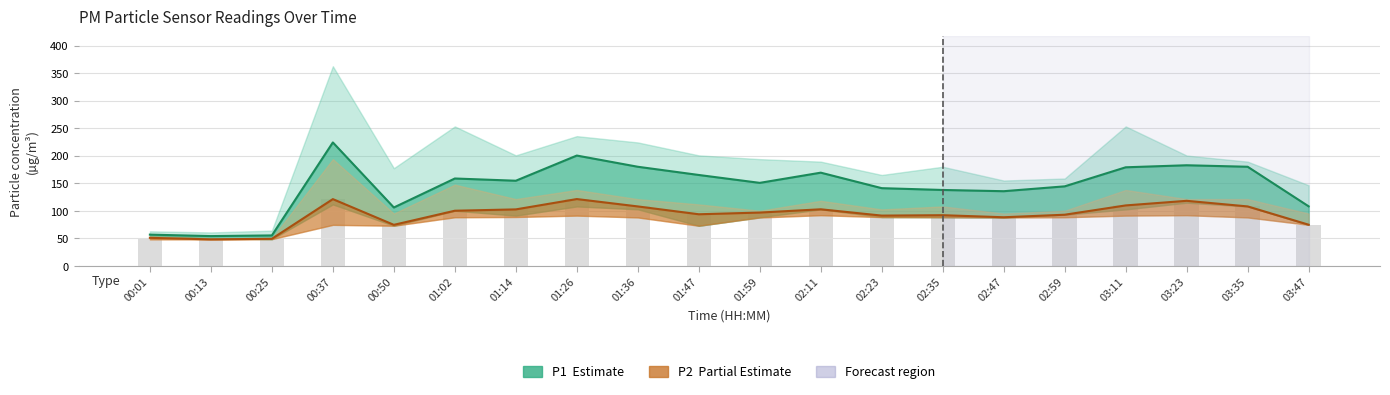

Is the value of P2 (Partial Estimate) at 02:59 greater than the value of P1 (Estimate) at 02:11?

No